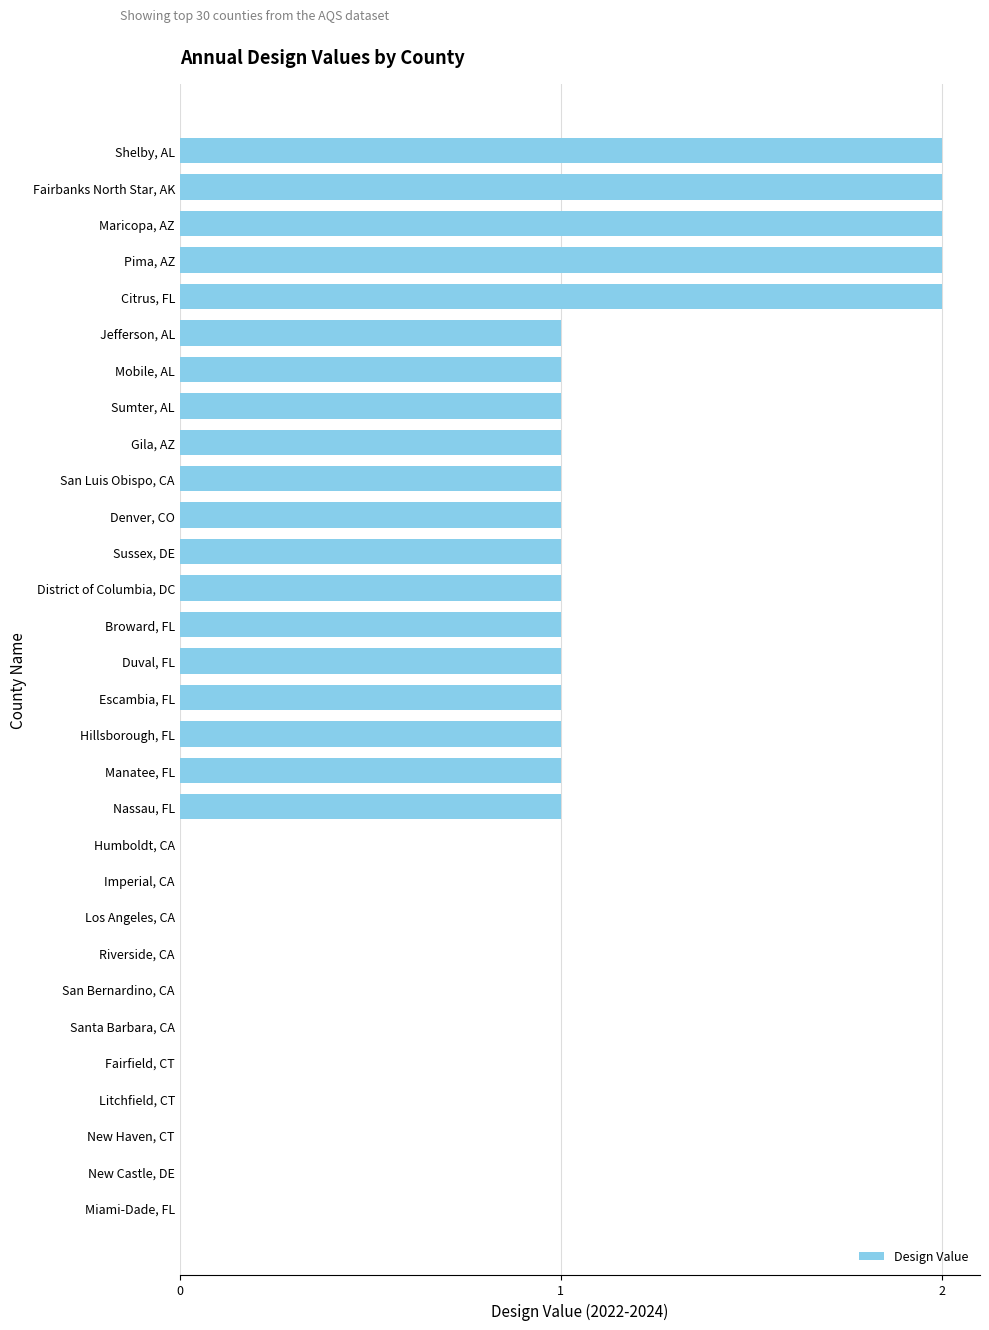

Between Los Angeles, CA and Denver, CO, which is larger?

Denver, CO